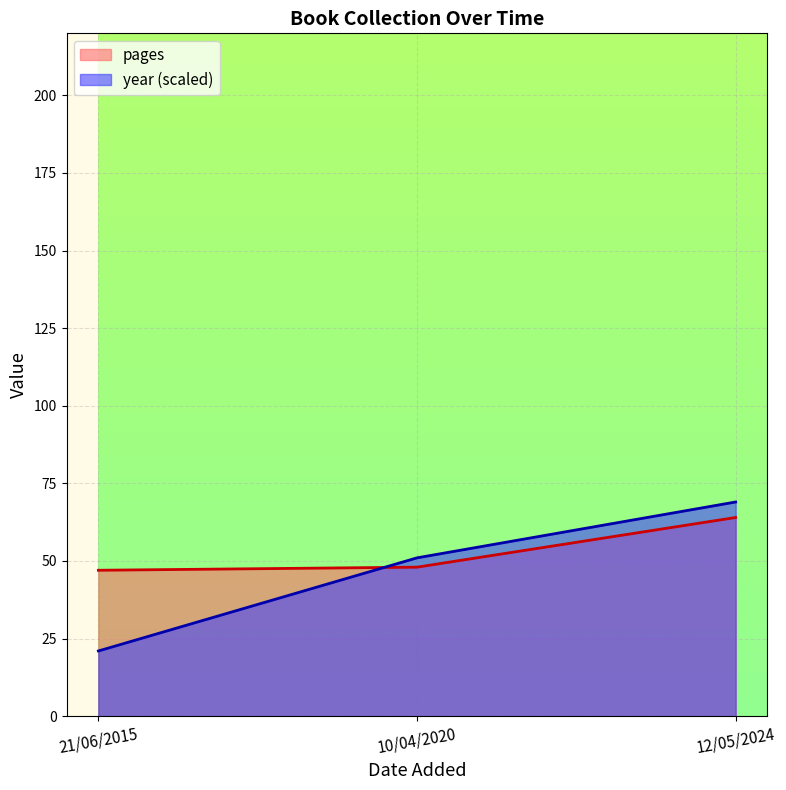

The year series shows 34 at 21/06/2015. True or false?

False